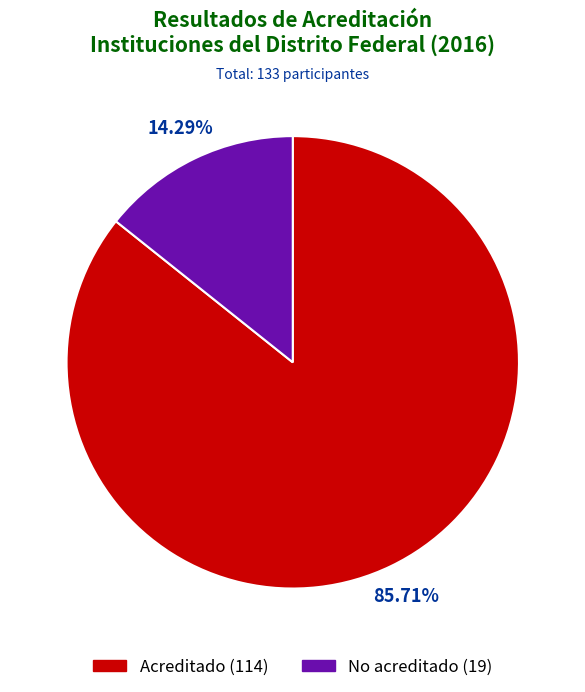

Is it true that Acreditado is 99% of the pie?

False